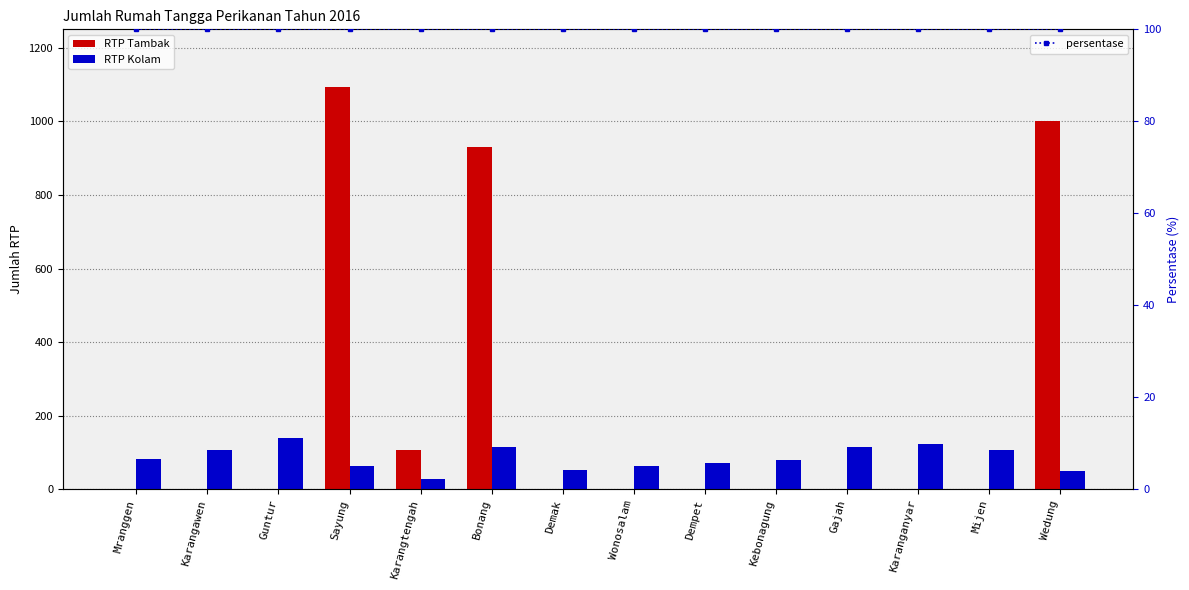

Which has a higher value, Karangtengah or Demak?

Karangtengah